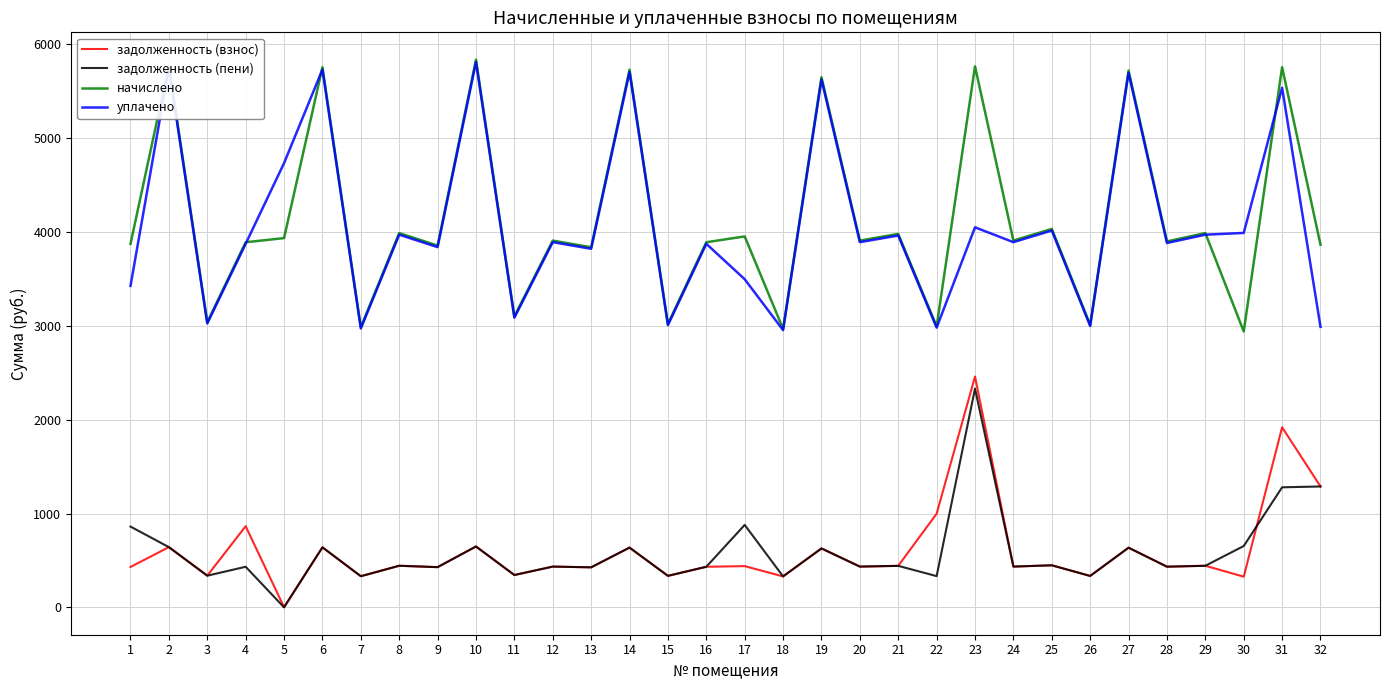

What is the spread (max minus min) of values at 9?

3426.9